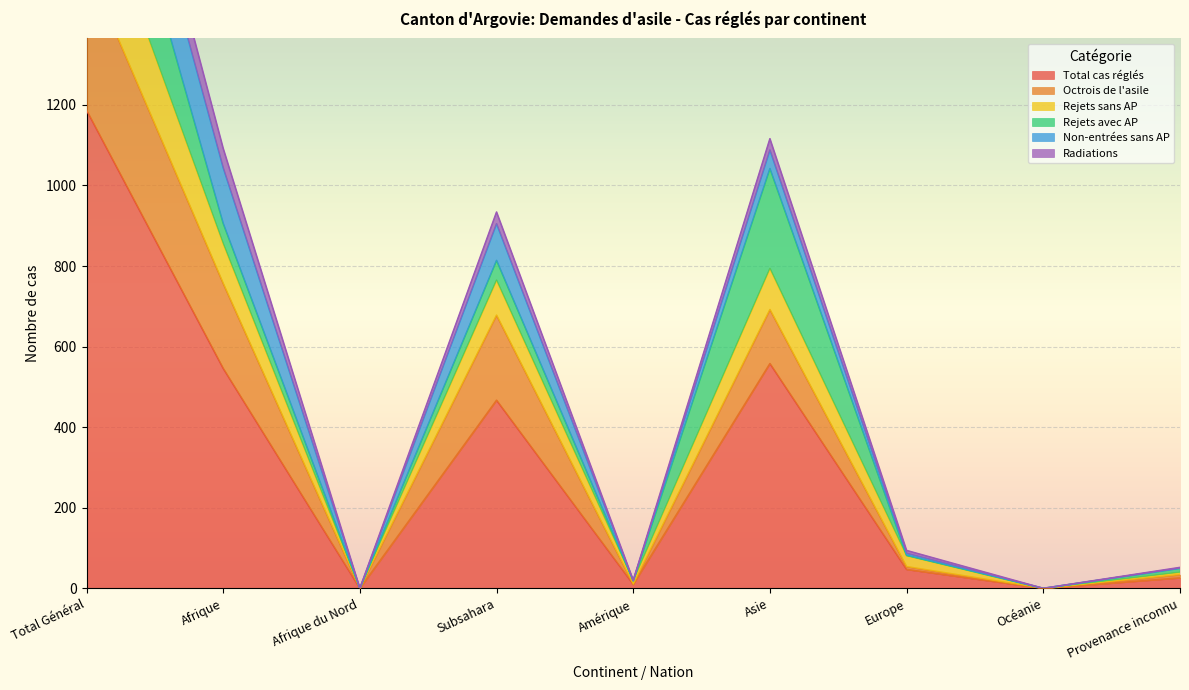

What is the sum of all Octrois de l'asile values?

3772